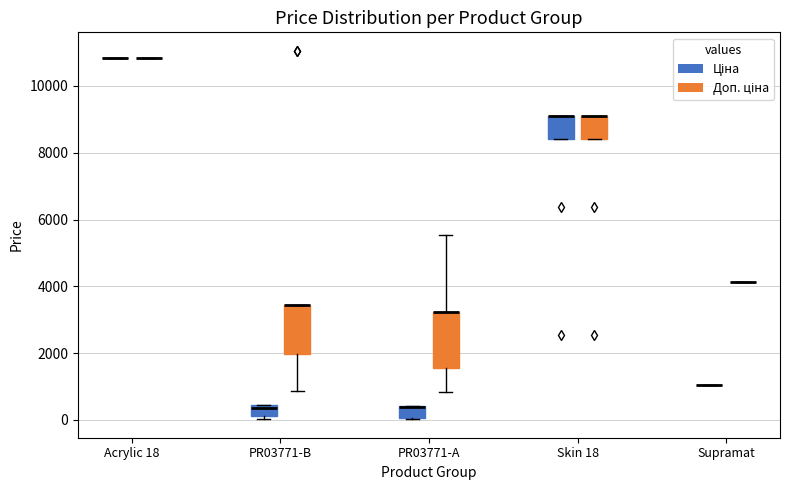

Comparing the boxes themselves (not the whiskers), which one is the tallest?

PR03771-A (Доп. ціна)